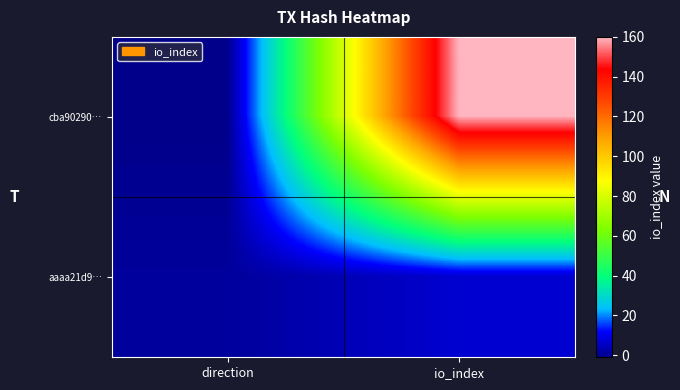

Which series has the largest total across all categories?

cba90290…